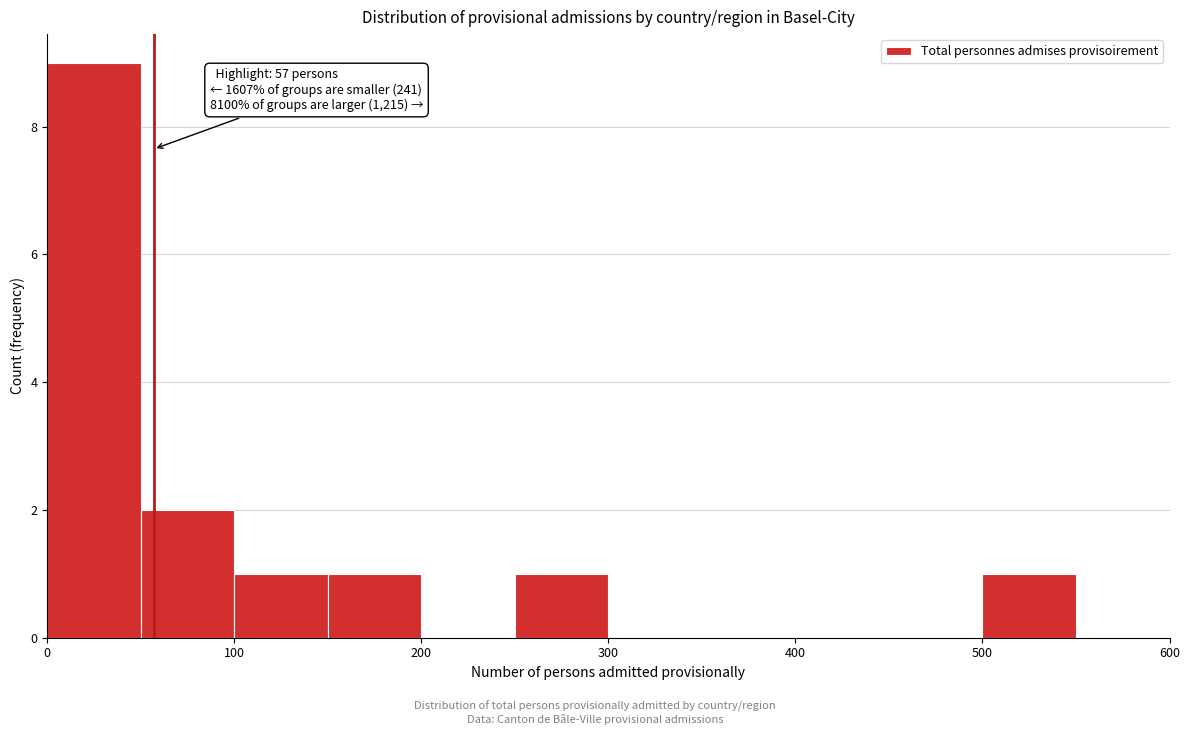

Which range on the x-axis has the tallest bar?

0 to 50